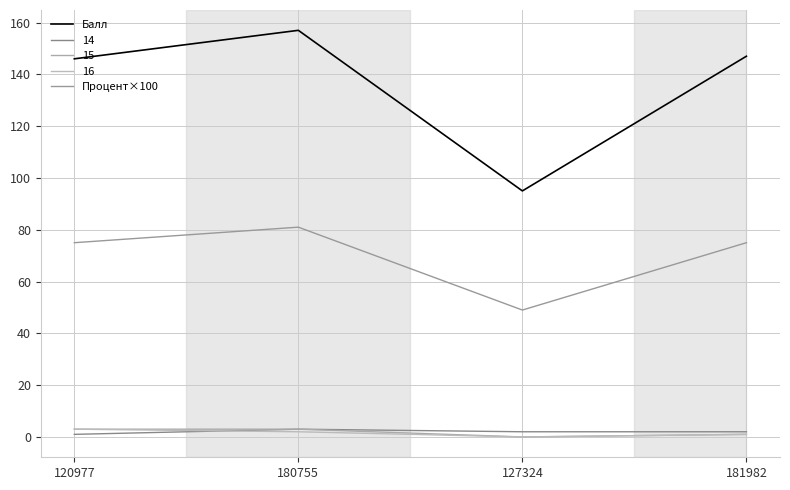

What is the label of the 1st point from the right?

181982